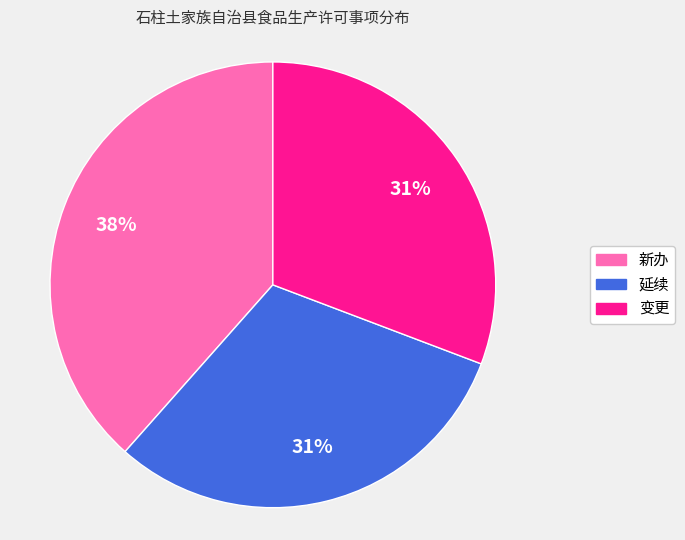

What percentage is the 新办 slice, to the nearest percent?

38%